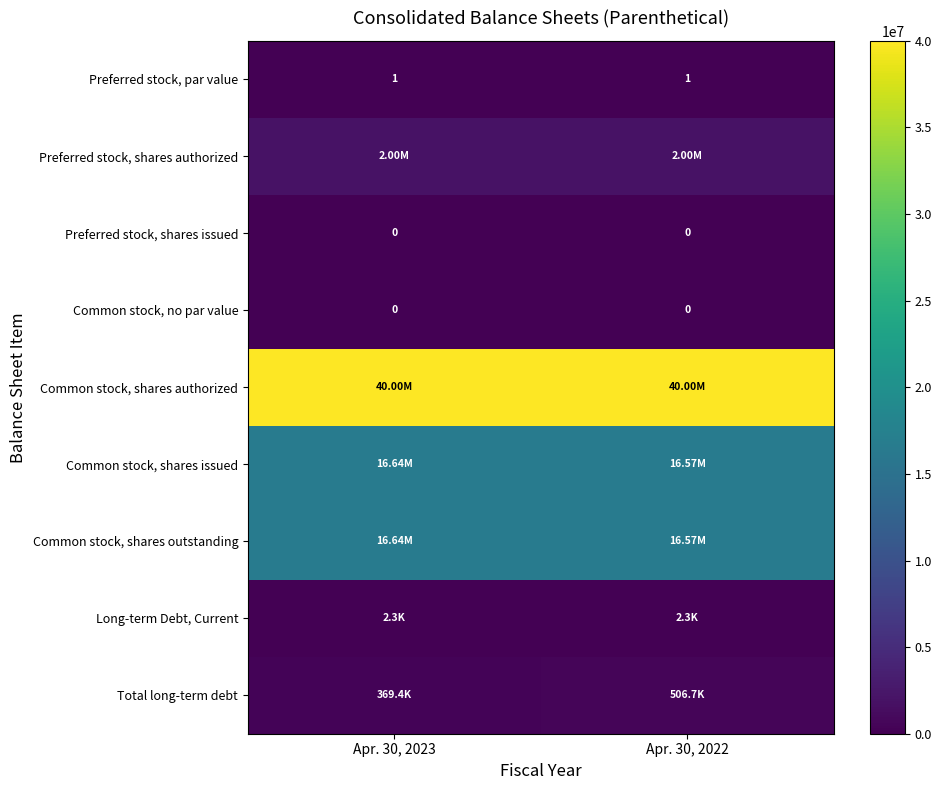

How many categories are shown in the chart?

2